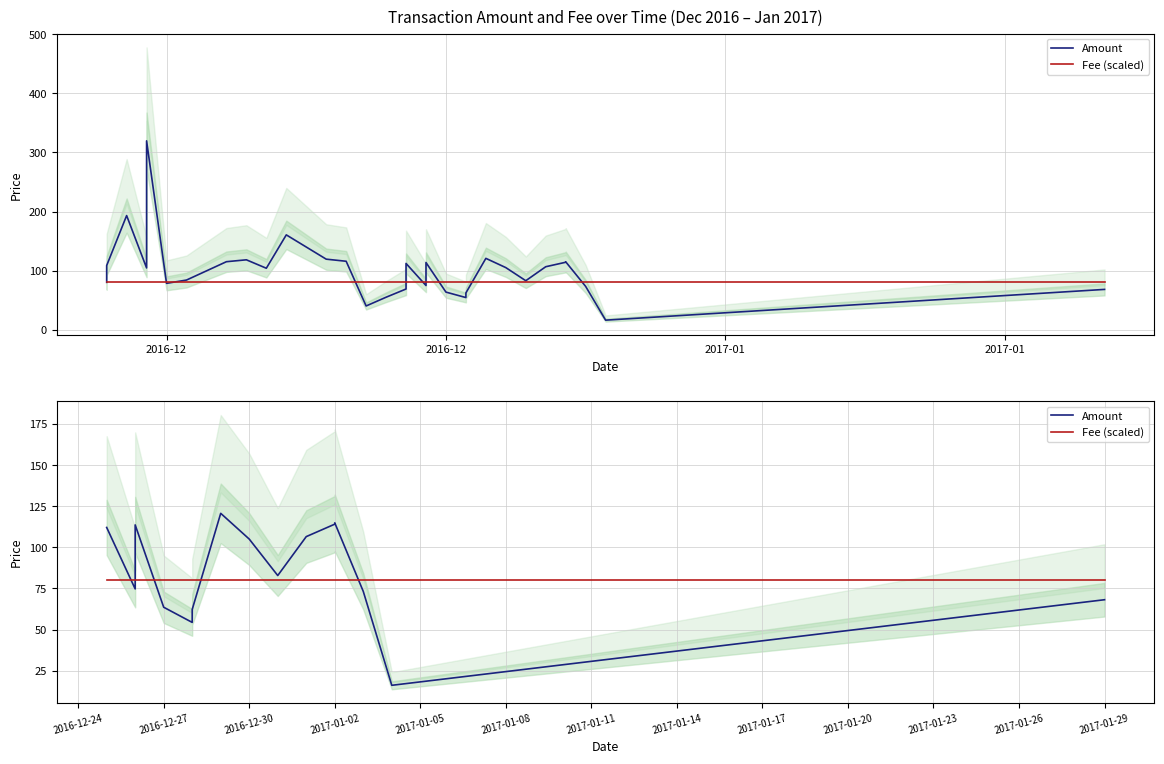

The value of Amount at 4 is 18.9. True or false?

False